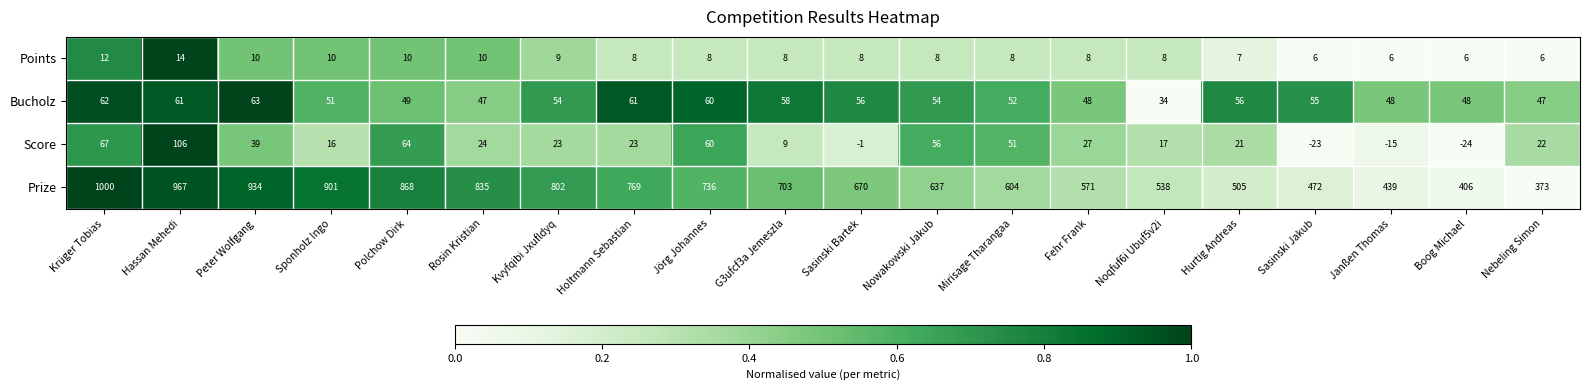

The value of Points at Fehr Frank is 2. True or false?

False